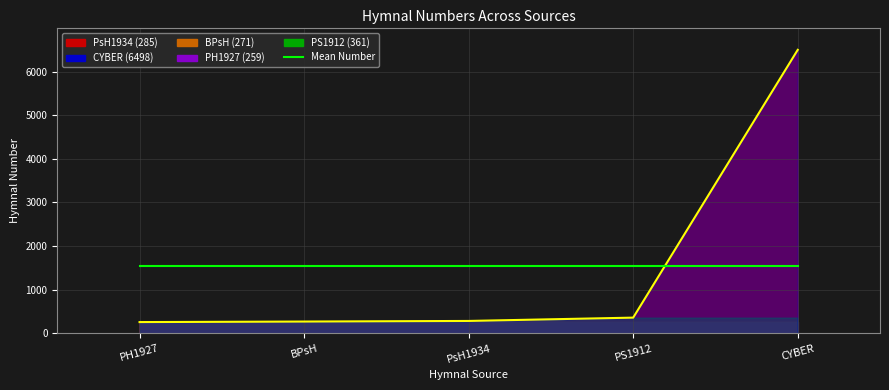

Between BPsH and PsH1934, which series saw the biggest shift?

Hymnal Number Line